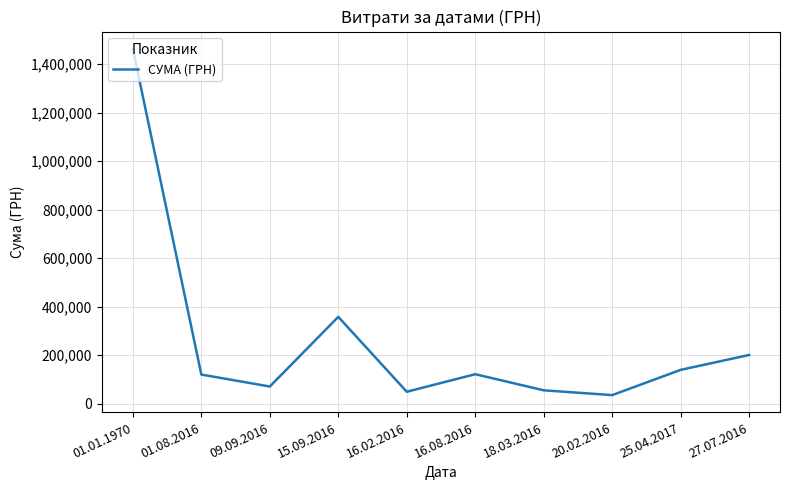

True or false: there are more than 2 points higher than both neighbors.

False